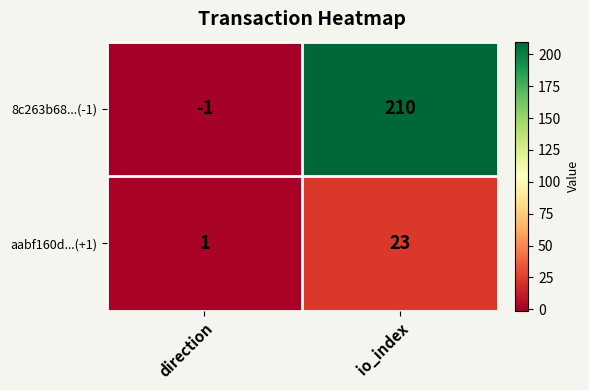

The 8c263b68...(-1) series shows 210 at io_index. True or false?

True